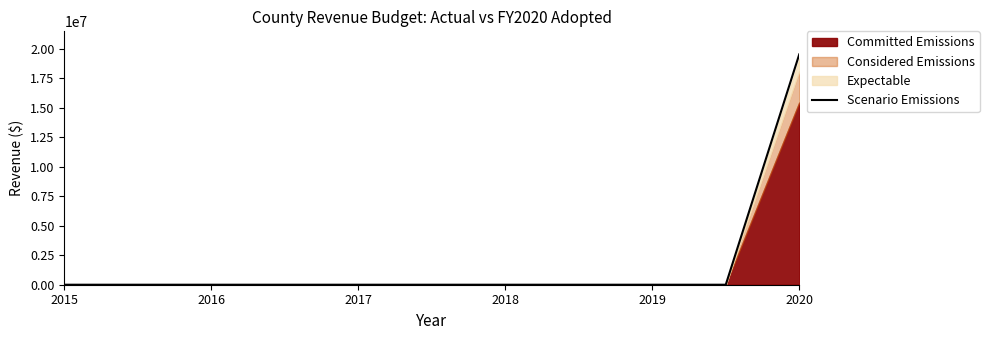

What is the sum of the values at 2015 and 2020?

19519090